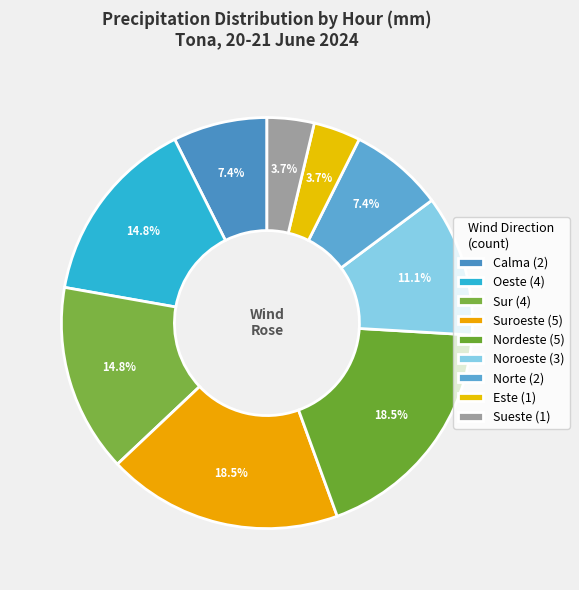

How many slices are in this pie chart?

9